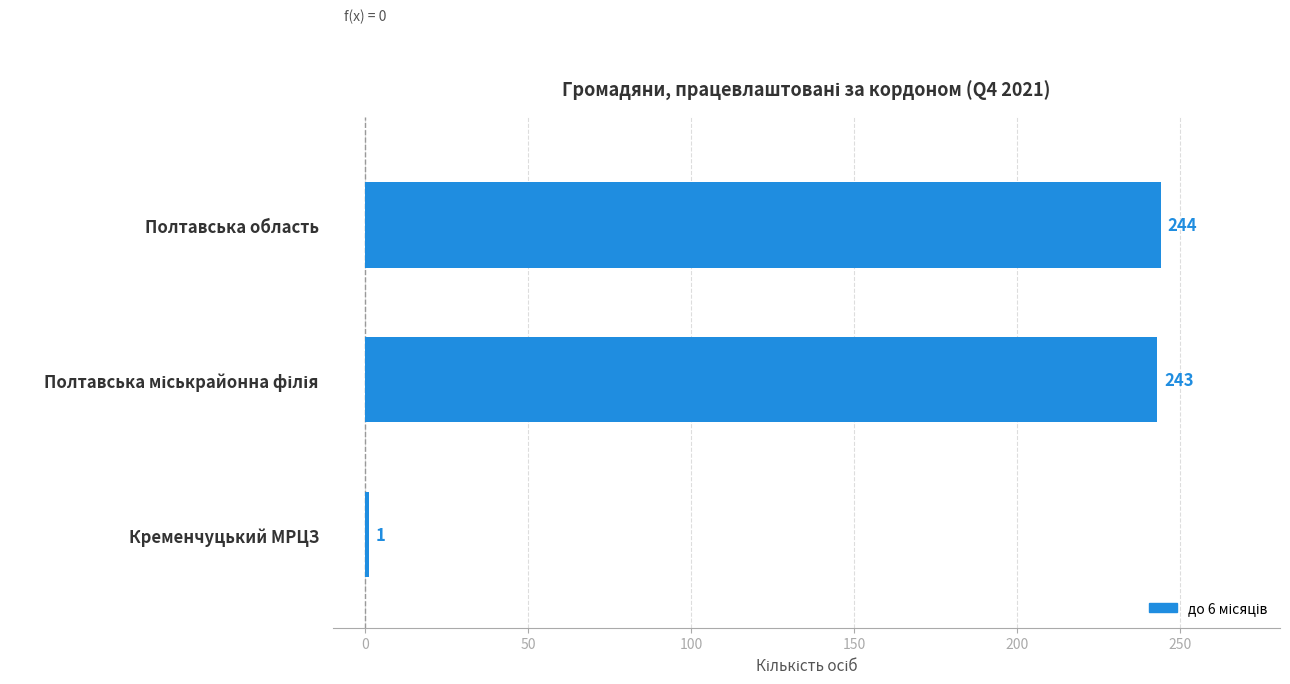

Between Полтавська область and Кременчуцький МРЦЗ, which is larger?

Полтавська область